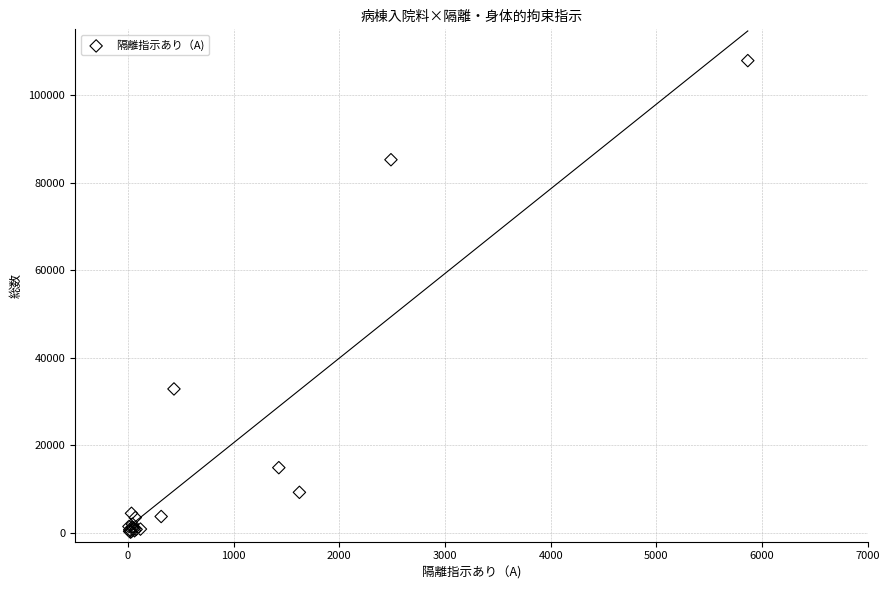

What Y value in the scatter plot is closest to 54000?

32858